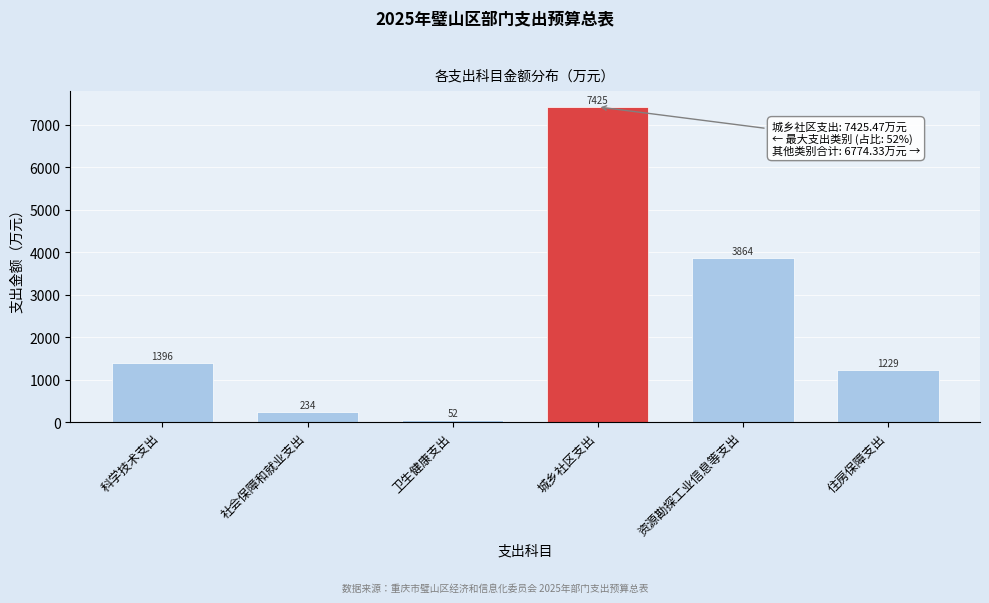

The chart shows a value of 7425.5 at 城乡社区支出. True or false?

True